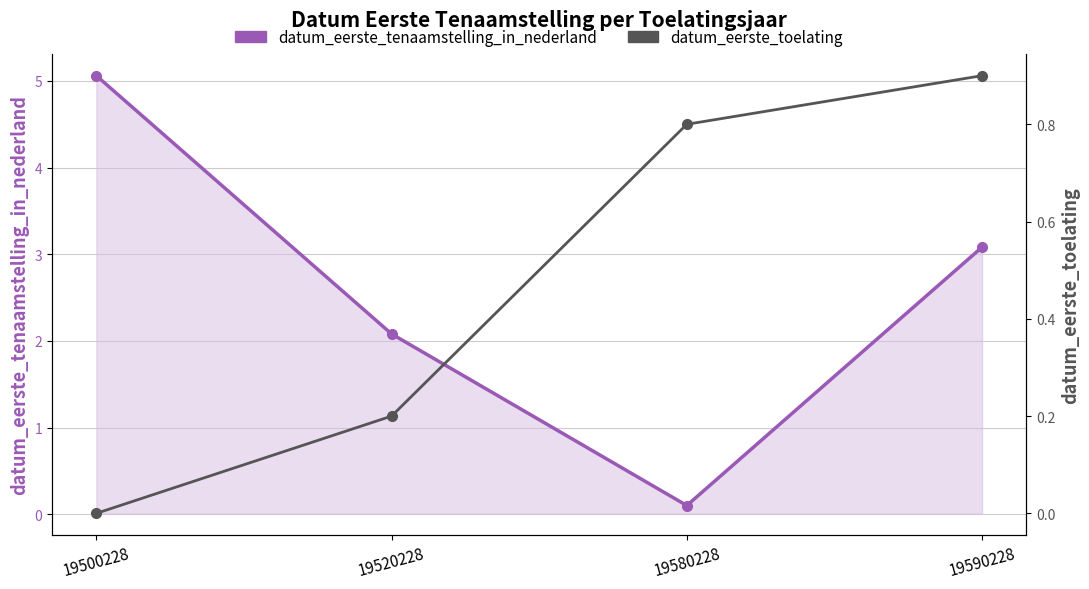

The datum_eerste_tenaamstelling_in_nederland series shows 1.3 at 19520228. True or false?

False